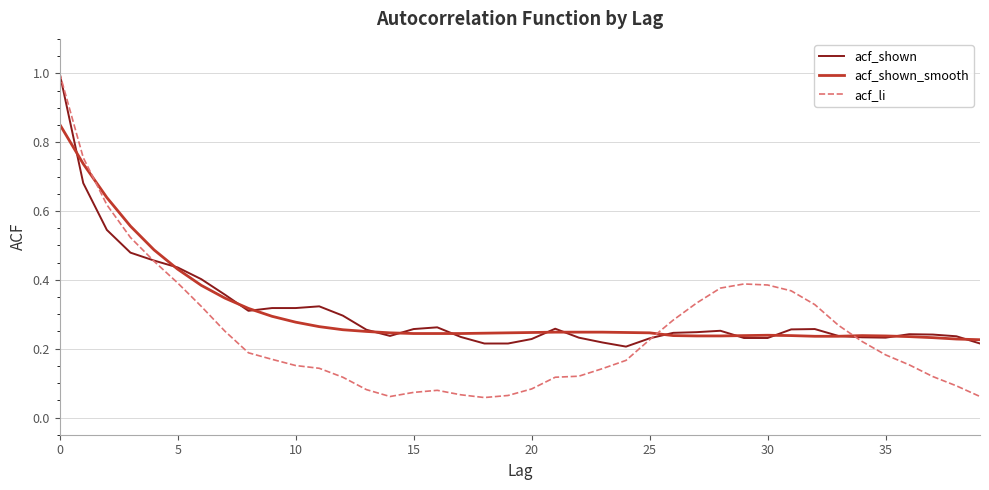

What is the maximum value shown in the chart?

1.0